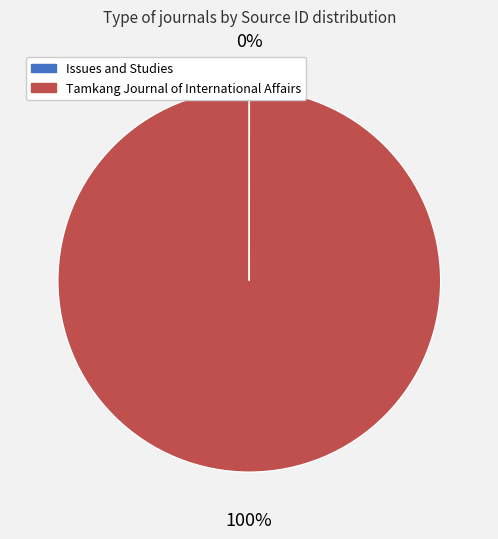

Which category has the biggest portion of the pie?

Tamkang Journal of International Affairs